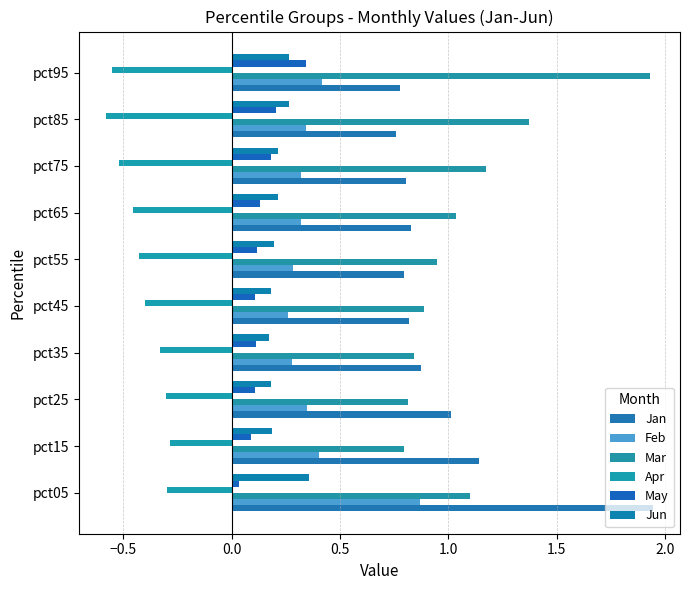

At how many categories does at least one series exceed 1?

7